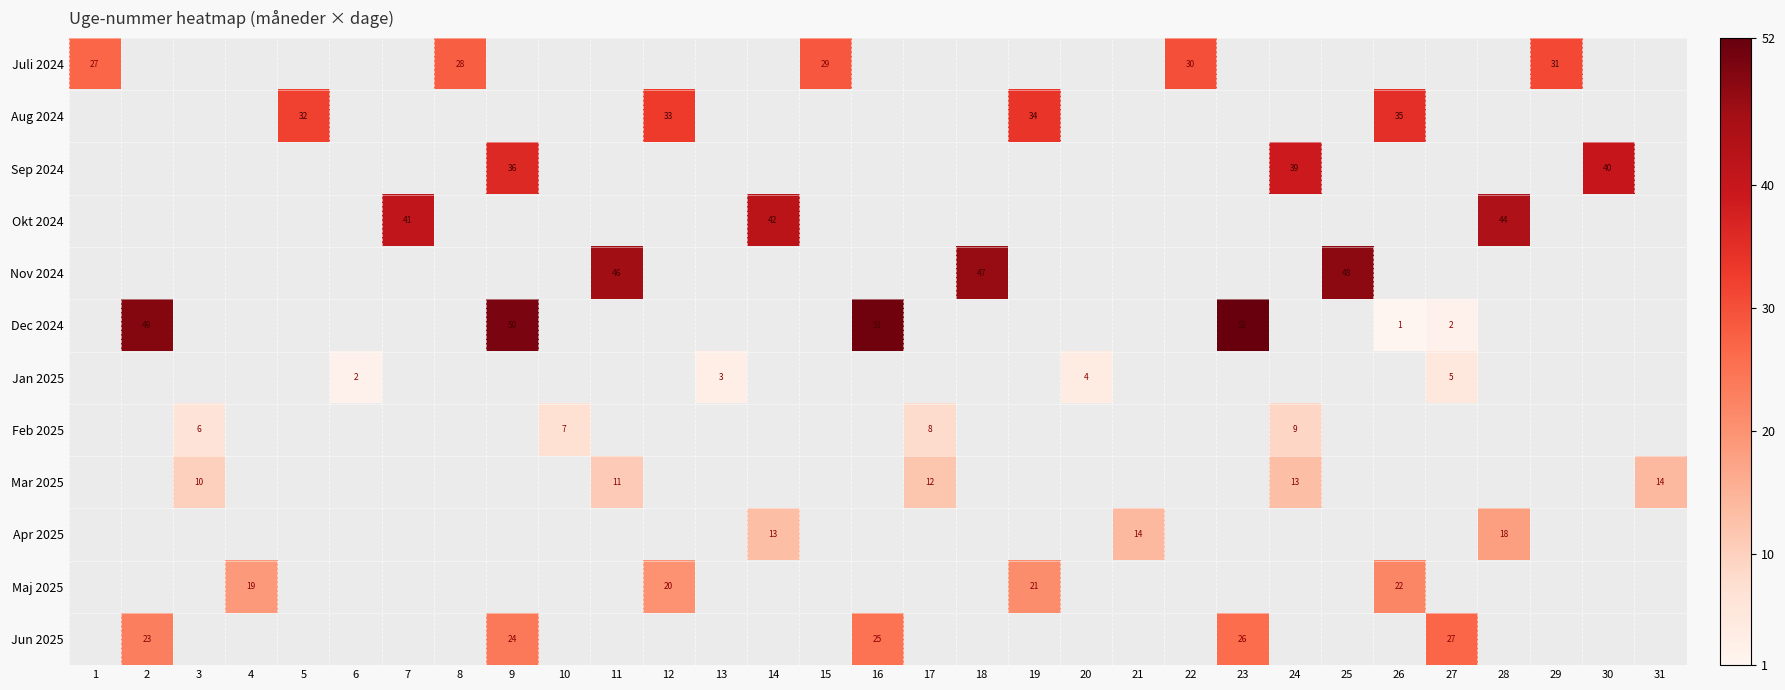

The value of Aug 2024 at 12 is 55. True or false?

False